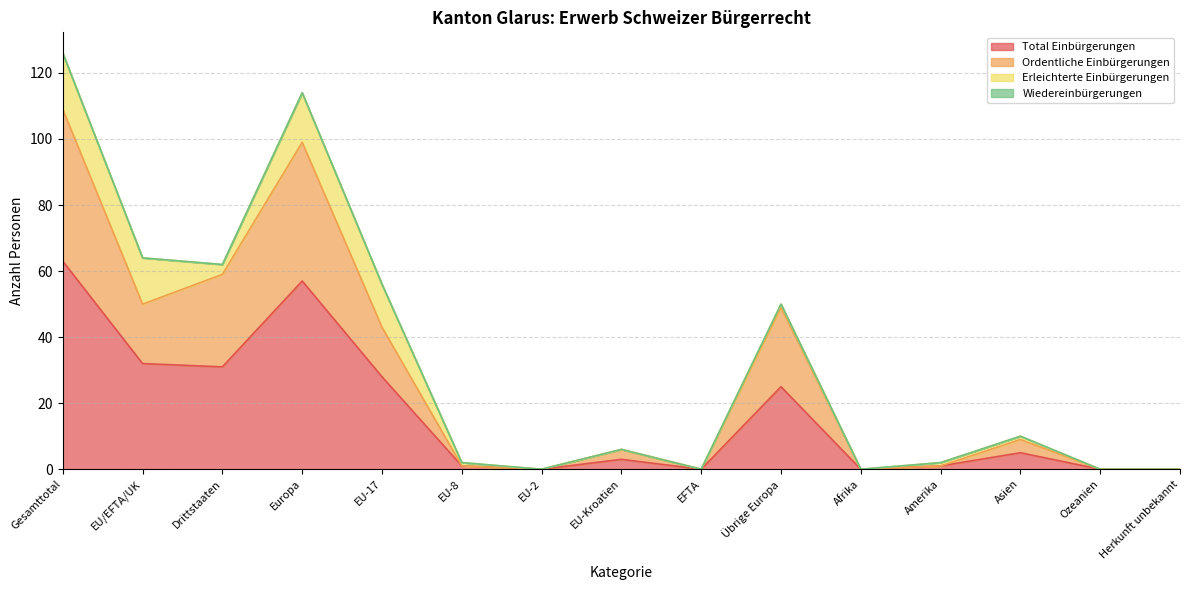

Which category has the highest value in the Total Einbürgerungen series?

Gesamttotal